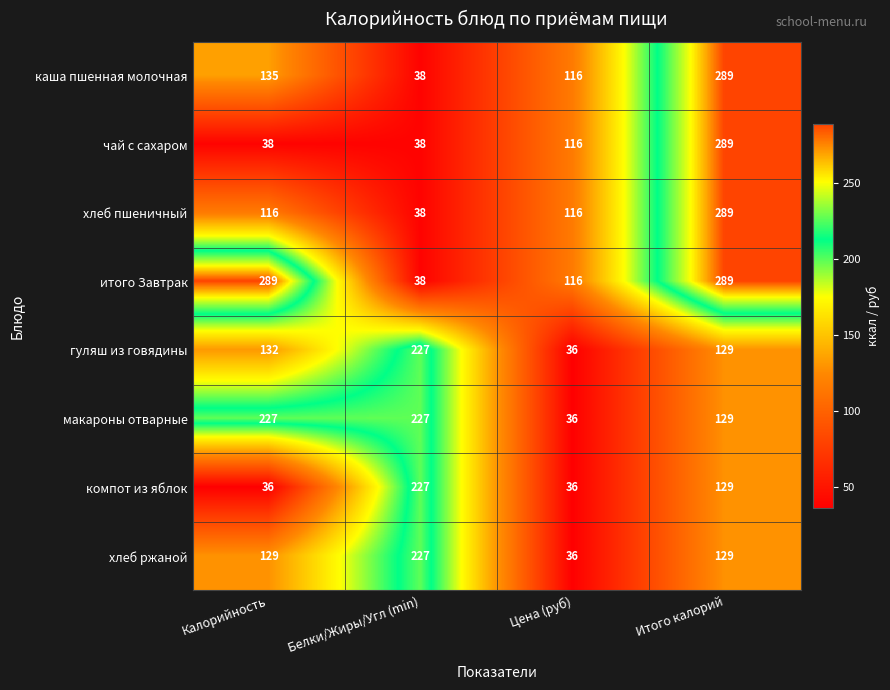

What is the spread (max minus min) of values at Итого калорий?

160